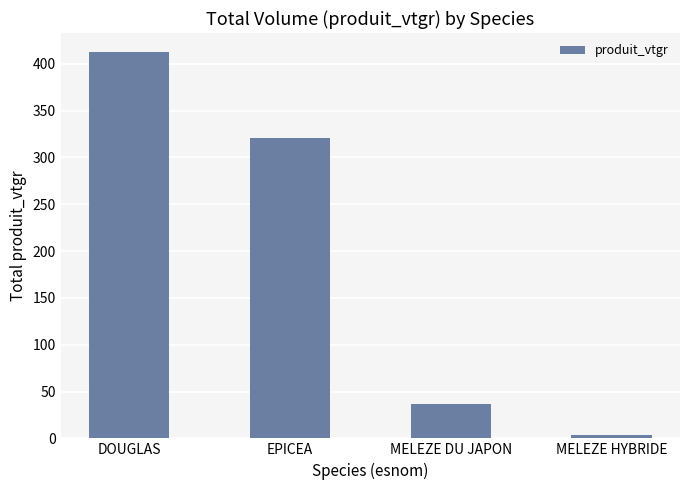

How many bars are there in total?

4